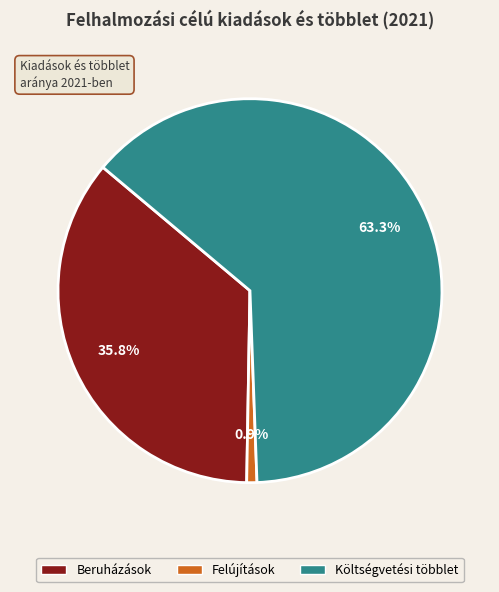

Combined, what portion of the pie is Beruházások and Költségvetési többlet?

99.1%